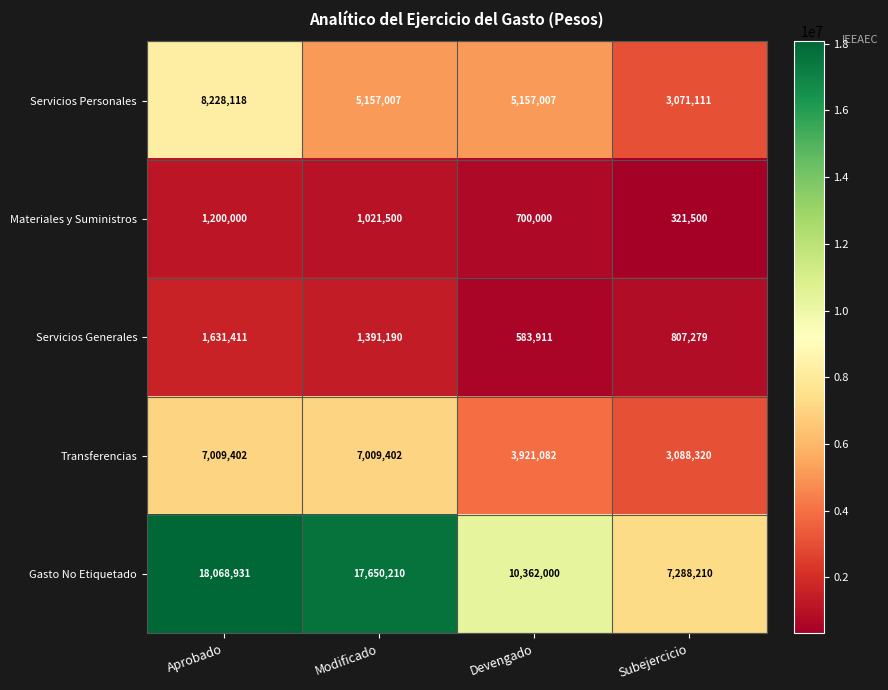

Is it true that Servicios Generales equals 807279 at Subejercicio?

True